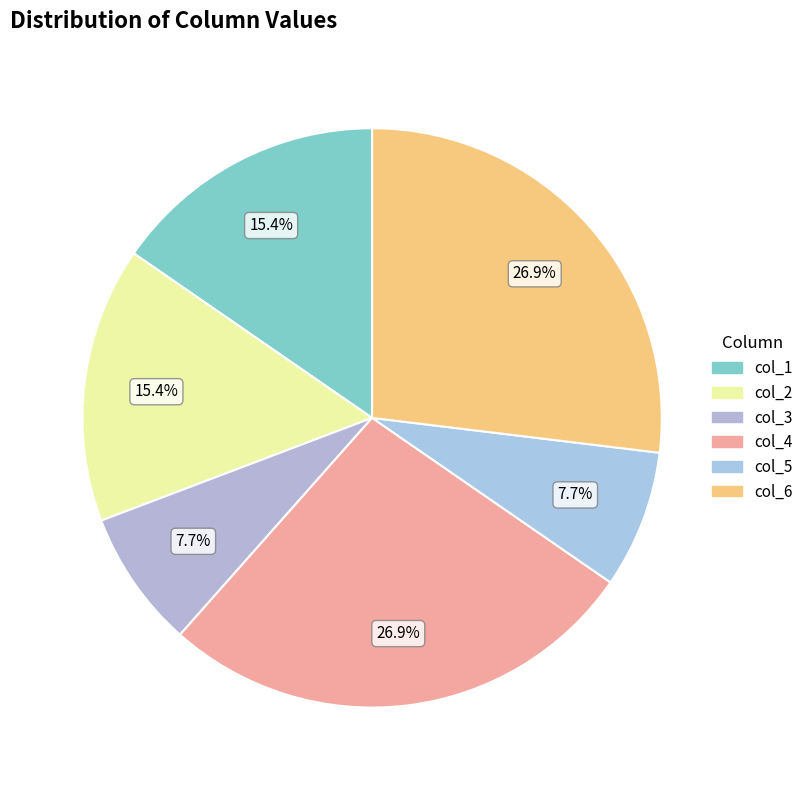

How many slices are in this pie chart?

6